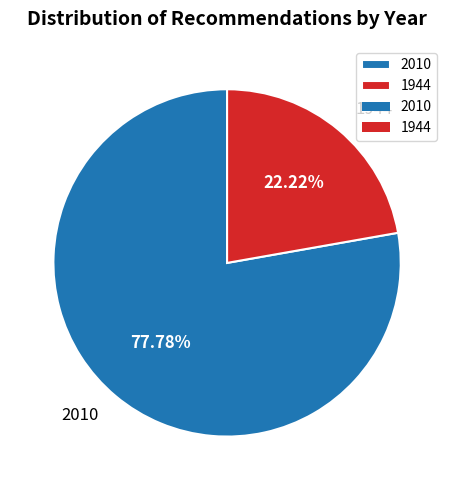

Approximately how many times larger is the value at 2010 compared to 1944?

3.5